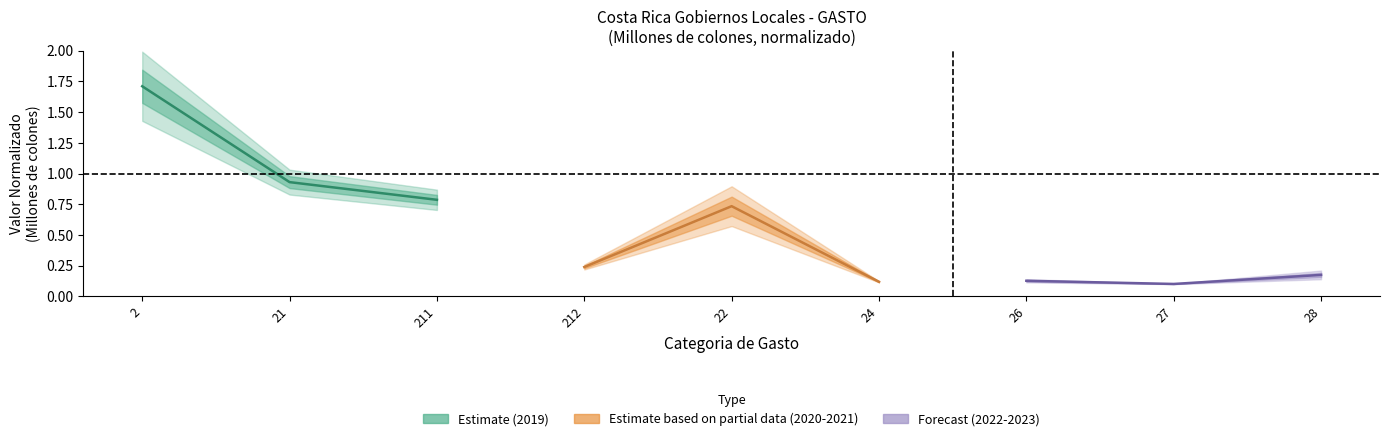

Reading right to left, what are all the values shown in this chart?

Estimate: 0.8	0.9	1.7
Estimate based on partial data: 0.1	0.7	0.2
Forecast: 0.2	0.1	0.1